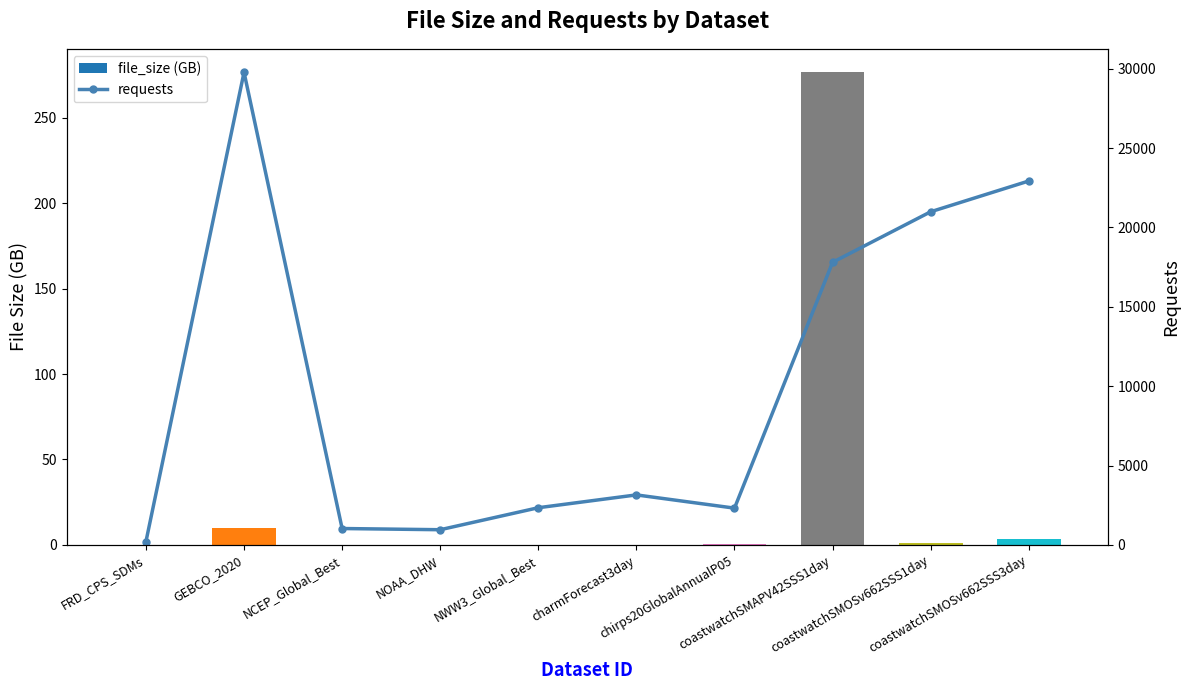

True or false: file_size (GB) has a value of 0.0 at NOAA_DHW.

False